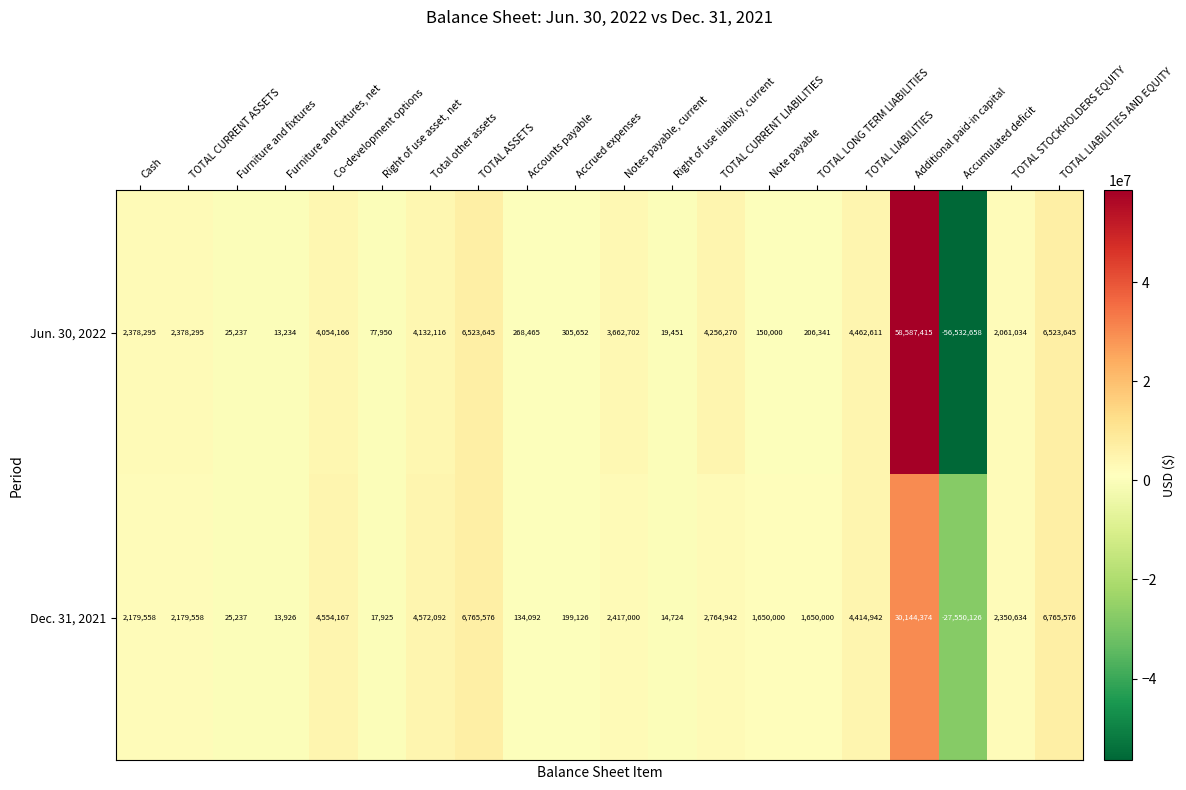

How many distinct data groups are displayed?

2